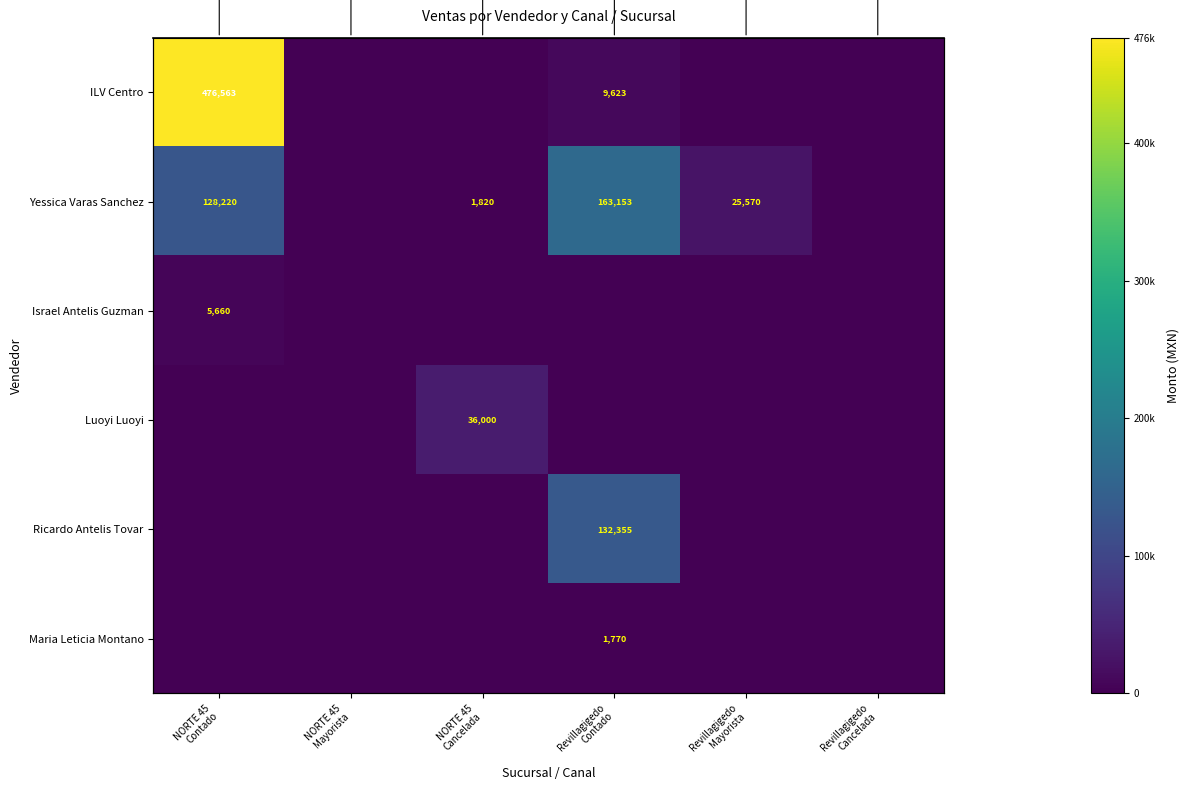

What is the difference between the maximum and minimum values in the Yessica Varas Sanchez series?

163153.0